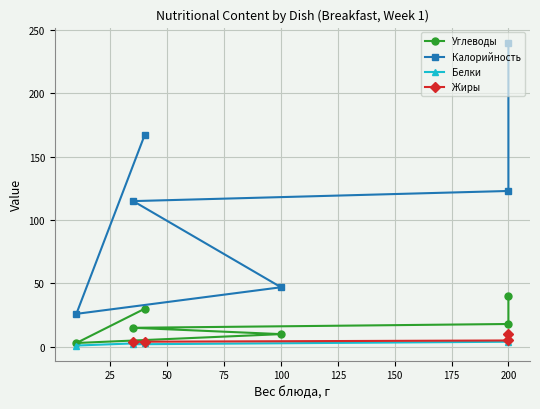

How many lines are shown in the chart?

4